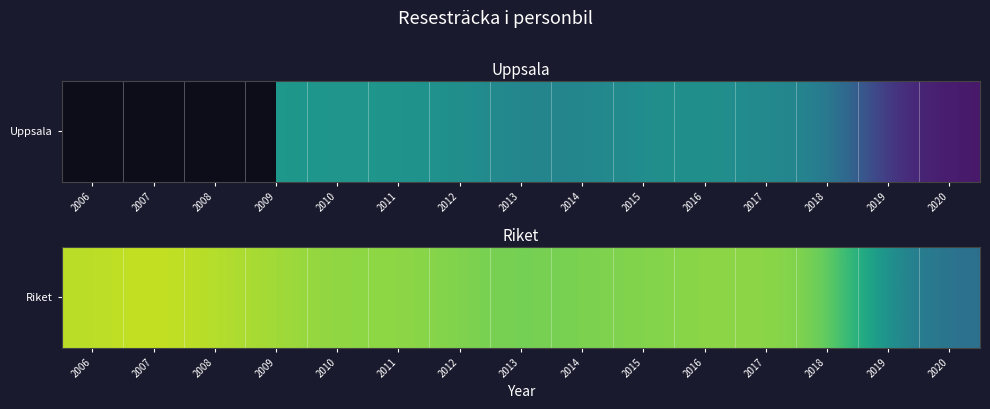

What is the change in value from 2007 to 2018?

-0.7